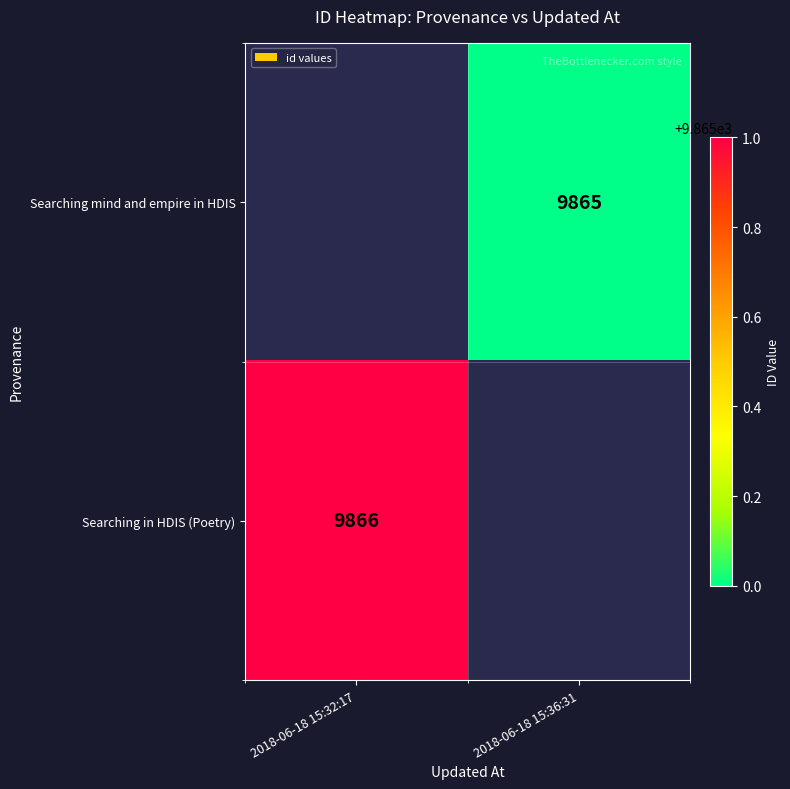

True or false: Searching in HDIS (Poetry) has a value of 9866 at 2018-06-18 15:32:17.

True